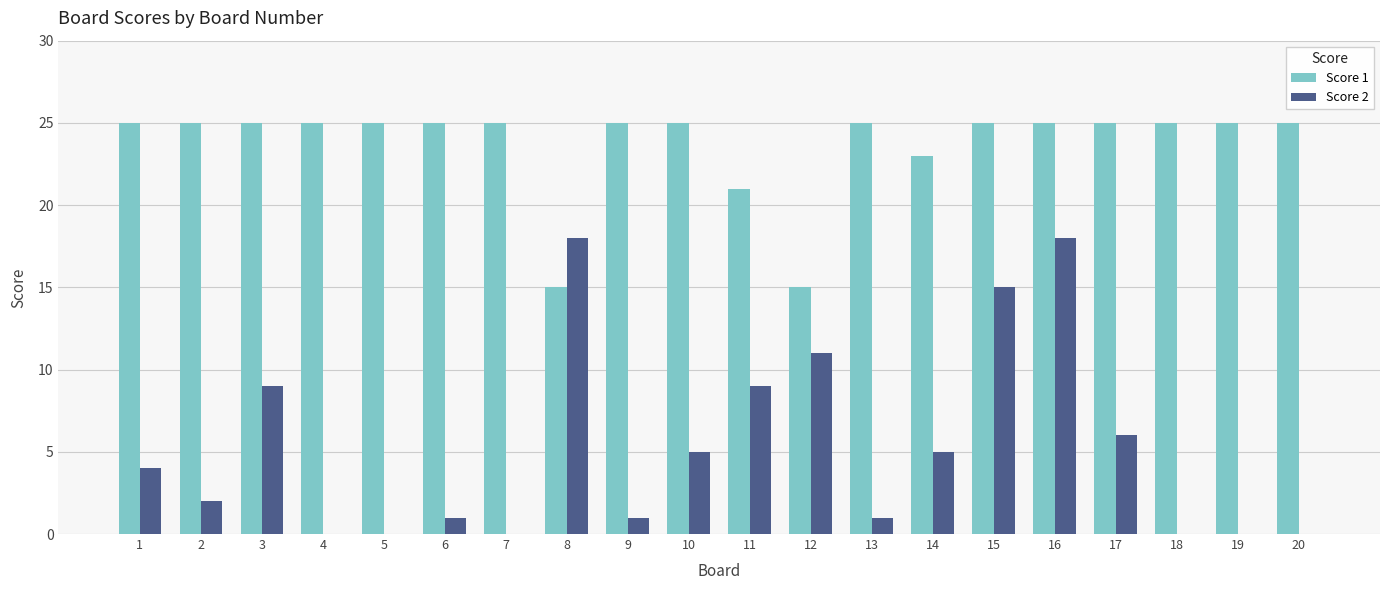

Is the value of Score 2 at 13 greater than the value of Score 1 at 15?

No